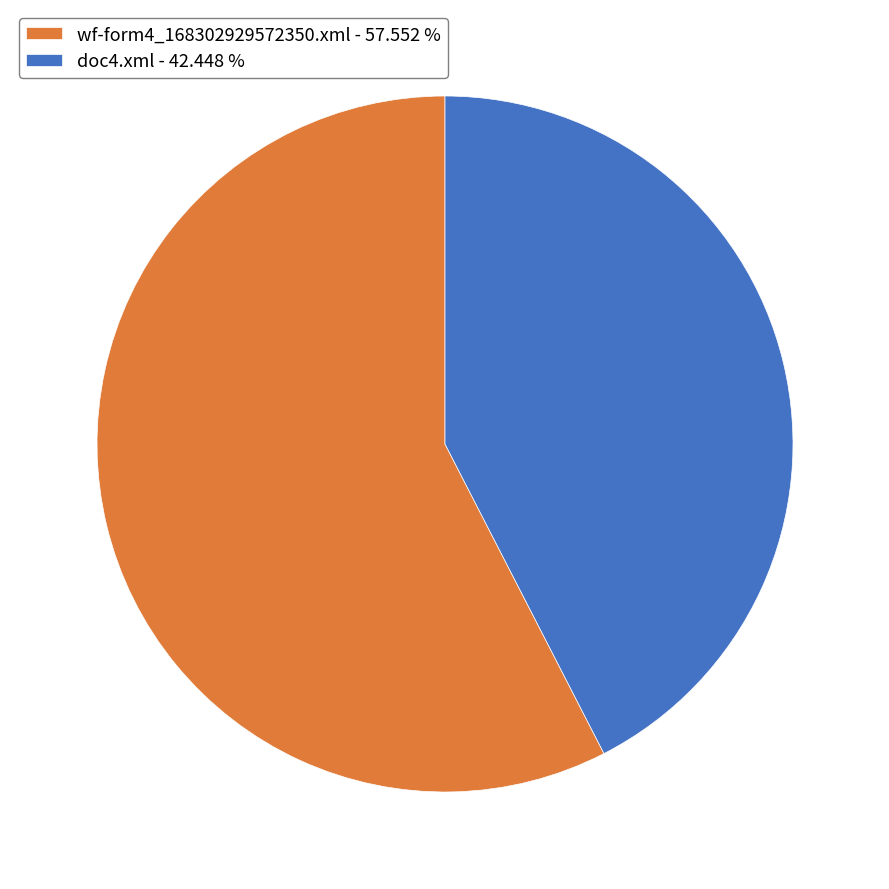

What is the ratio of the value at doc4.xml - 42.448 % to the value at wf-form4_168302929572350.xml - 57.552 %?

0.7